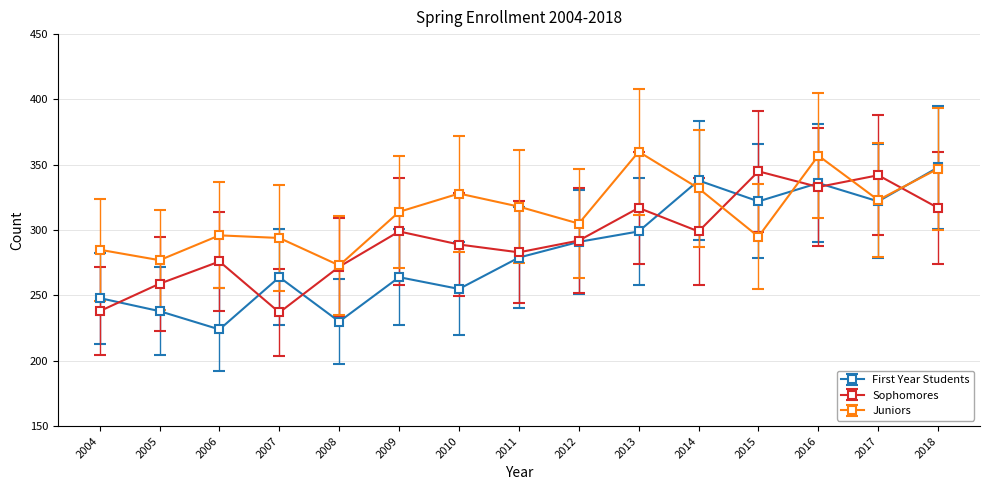

What is the sum of all Sophomores values?

4398